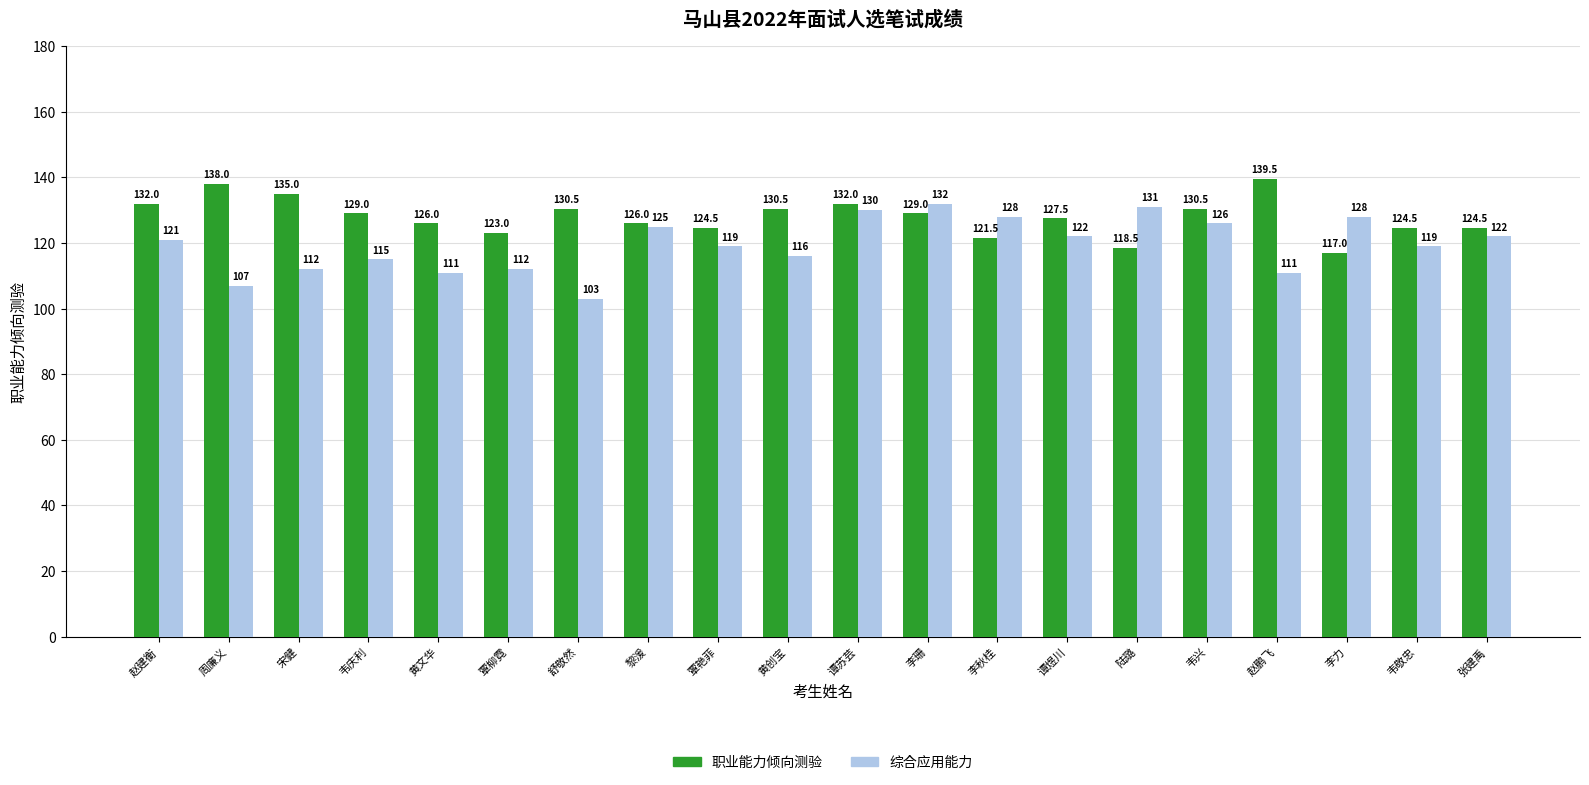

Reading left to right, transcribe all the data shown in this chart.

职业能力倾向测验: 132.0	138.0	135.0	129.0	126.0	123.0	130.5	126.0	124.5	130.5	132.0	129.0	121.5	127.5	118.5	130.5	139.5	117.0	124.5	124.5
综合应用能力: 121.0	107.0	112.0	115.0	111.0	112.0	103.0	125.0	119.0	116.0	130.0	132.0	128.0	122.0	131.0	126.0	111.0	128.0	119.0	122.0